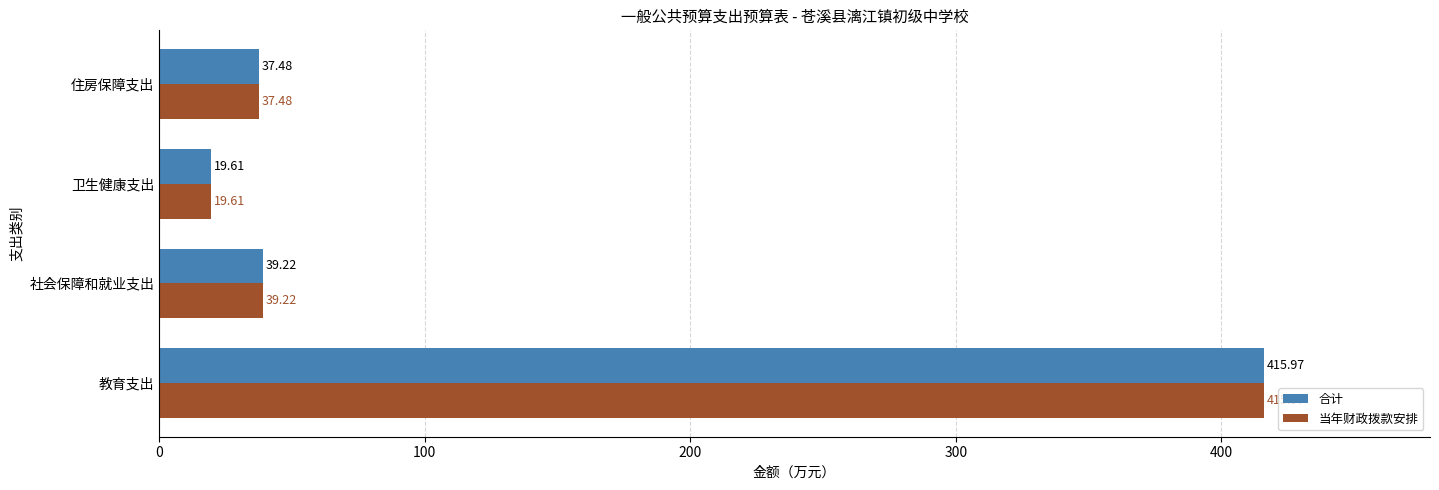

What is the sum of the 当年财政拨款安排 values at 卫生健康支出 and 社会保障和就业支出?

58.8